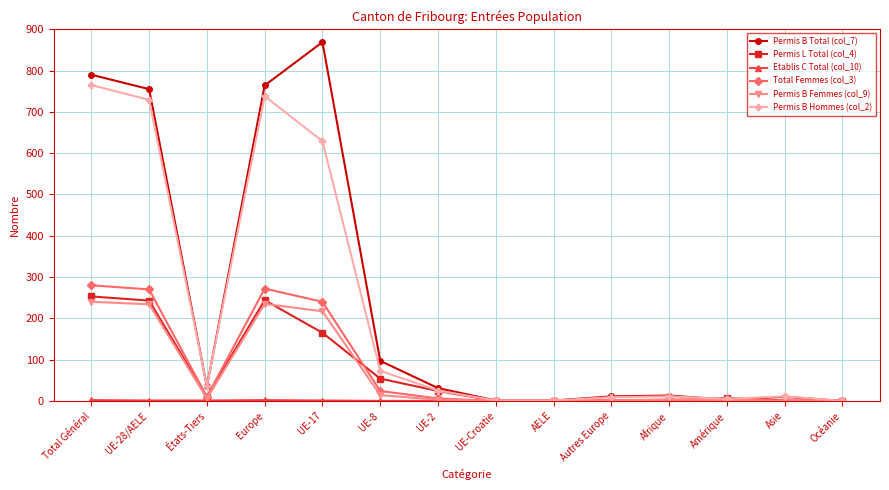

Which series has the widest spread of values?

Permis B Total (col_7)